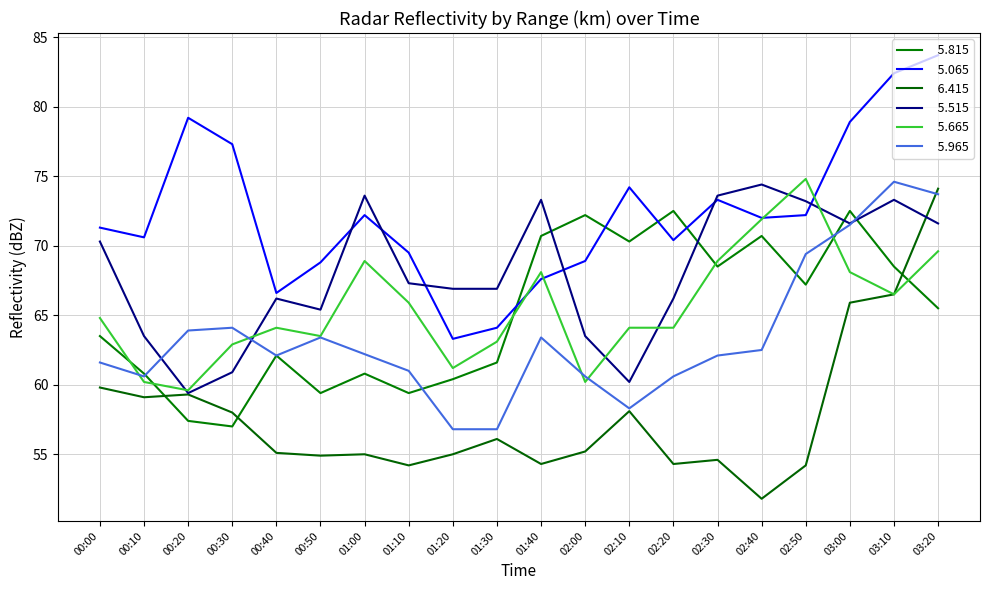

The   5.965 series shows 27.3 at 01:30. True or false?

False